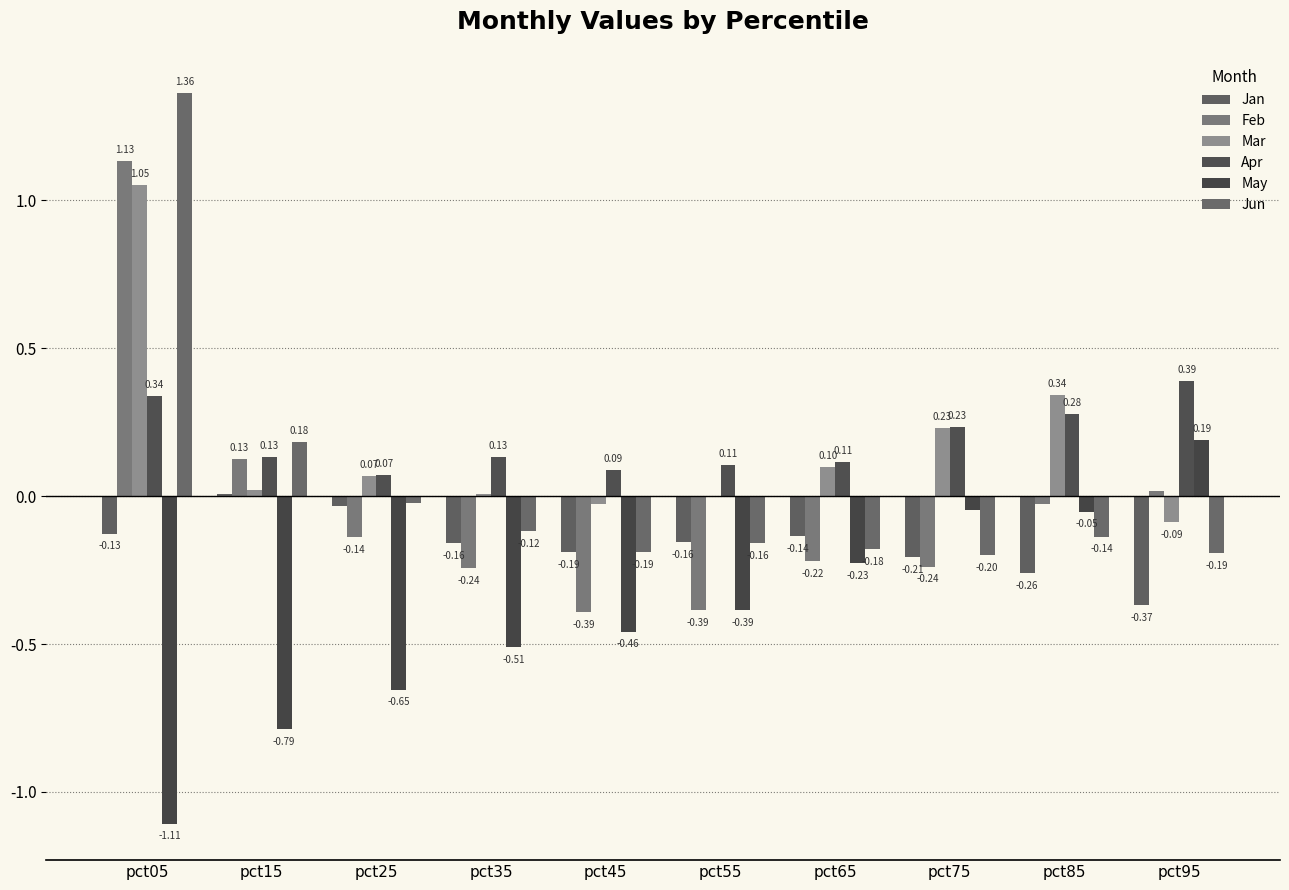

Does the chart contain stacked bars?

No